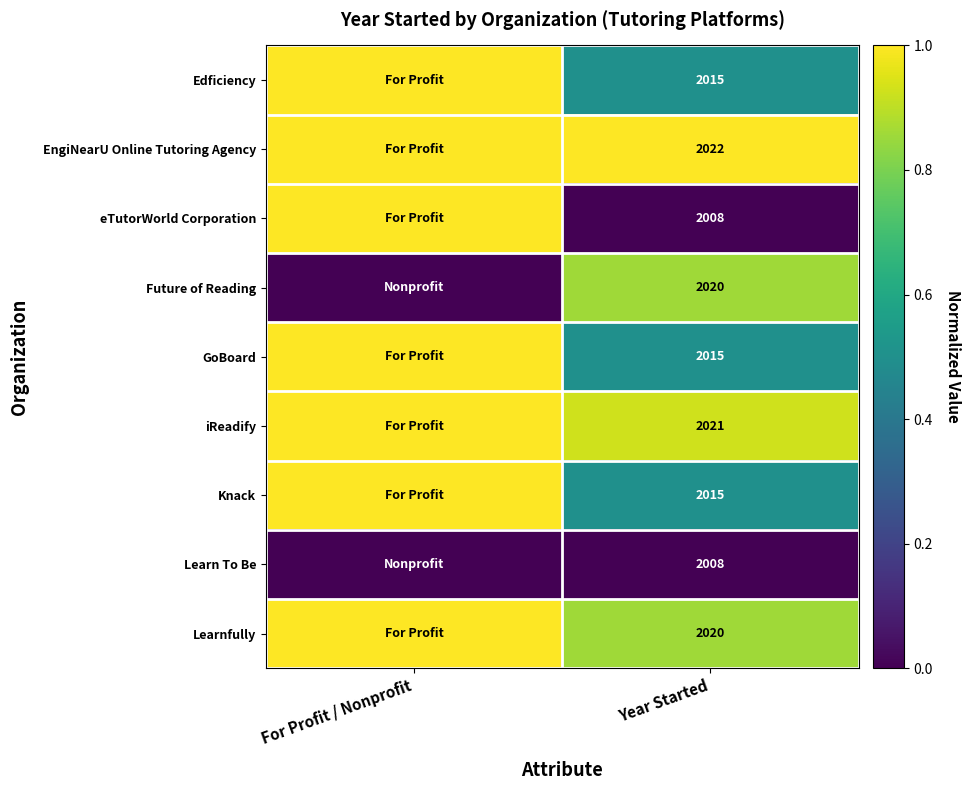

The value of GoBoard at Year Started is 2015. True or false?

True